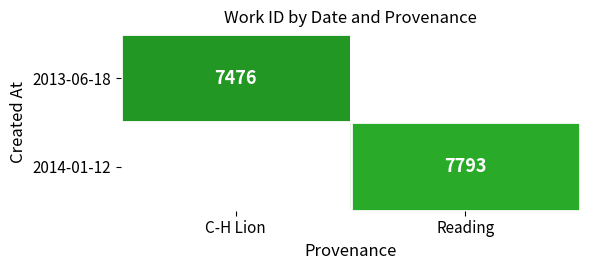

The value of 2013-06-18 at C-H Lion is 7476. True or false?

True